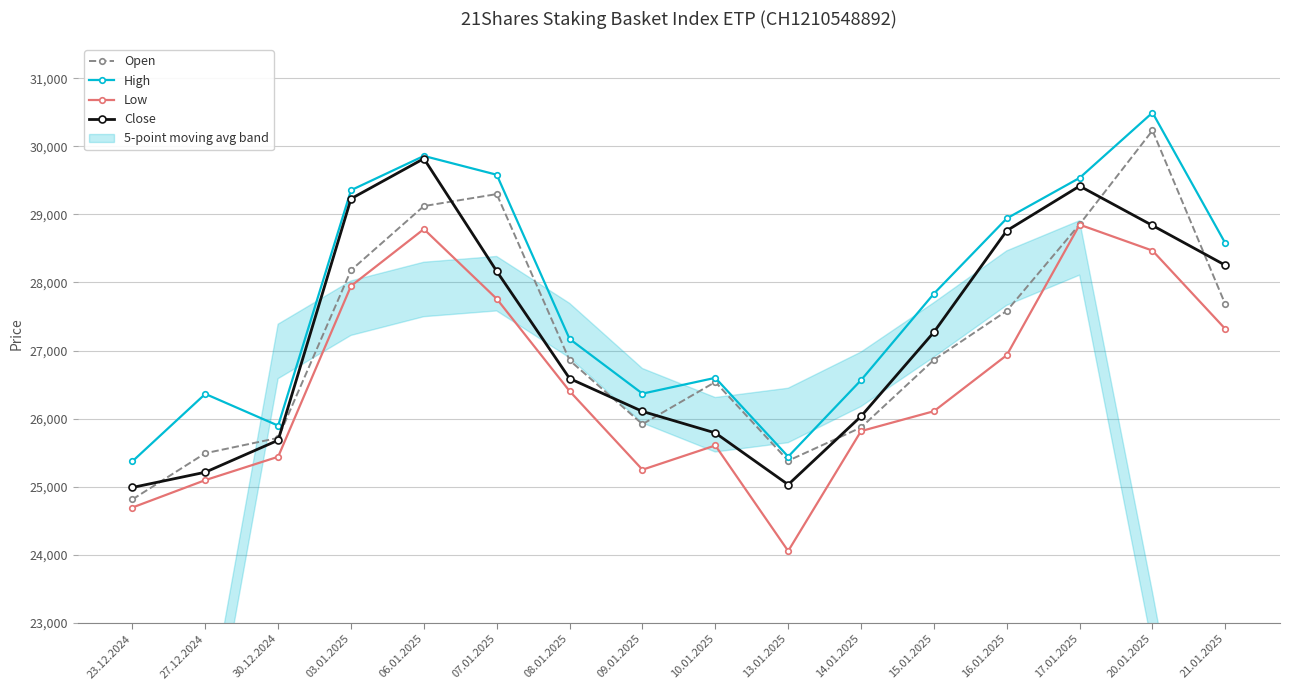

At which label does High reach its minimum?

23.12.2024